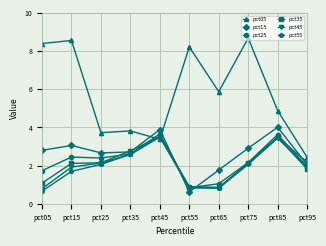

What is the average value of the pct15 series?

2.6